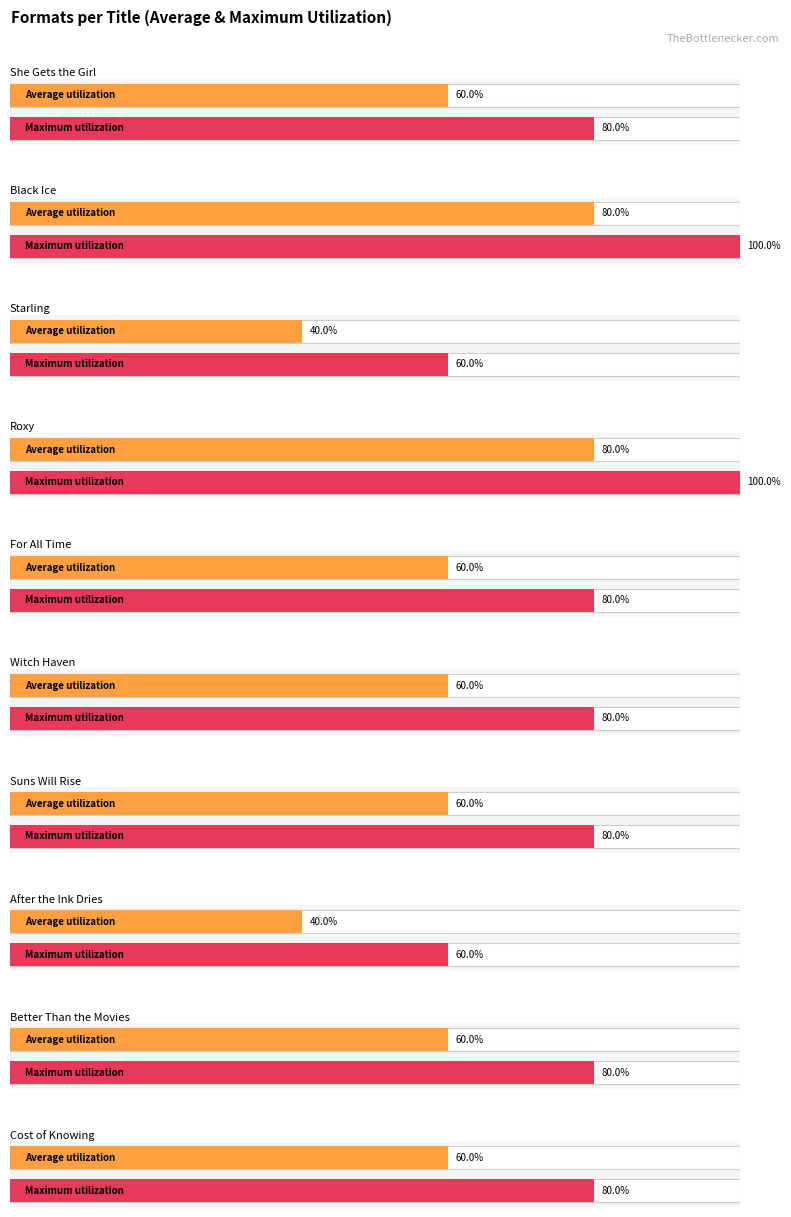

List the series in order of their overall mean, lowest first.

Average utilization, Maximum utilization